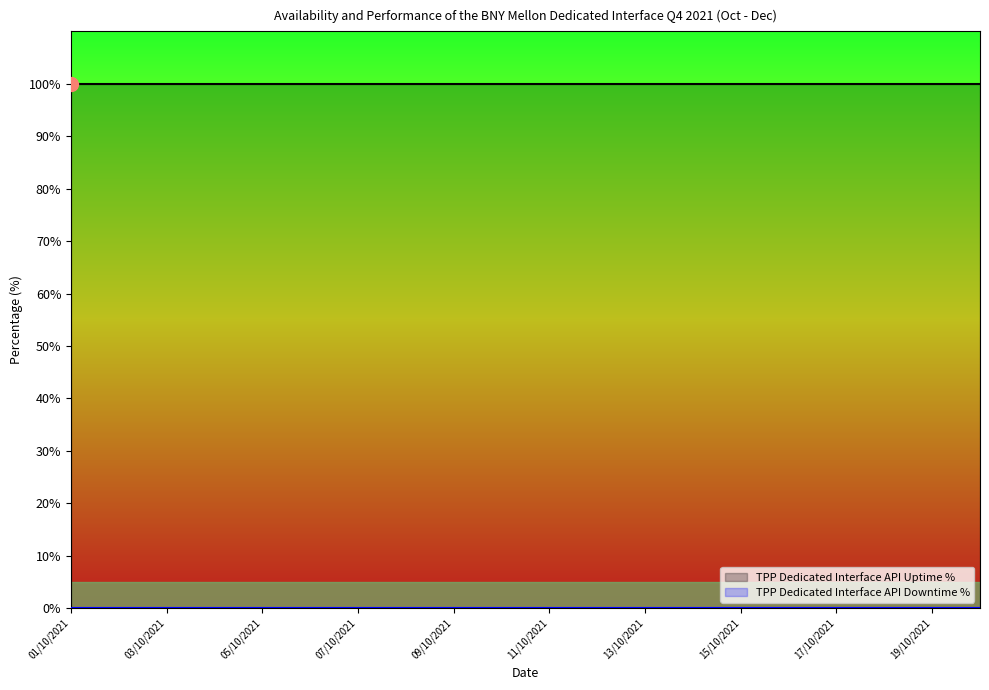

How many categories are shown in the chart?

20